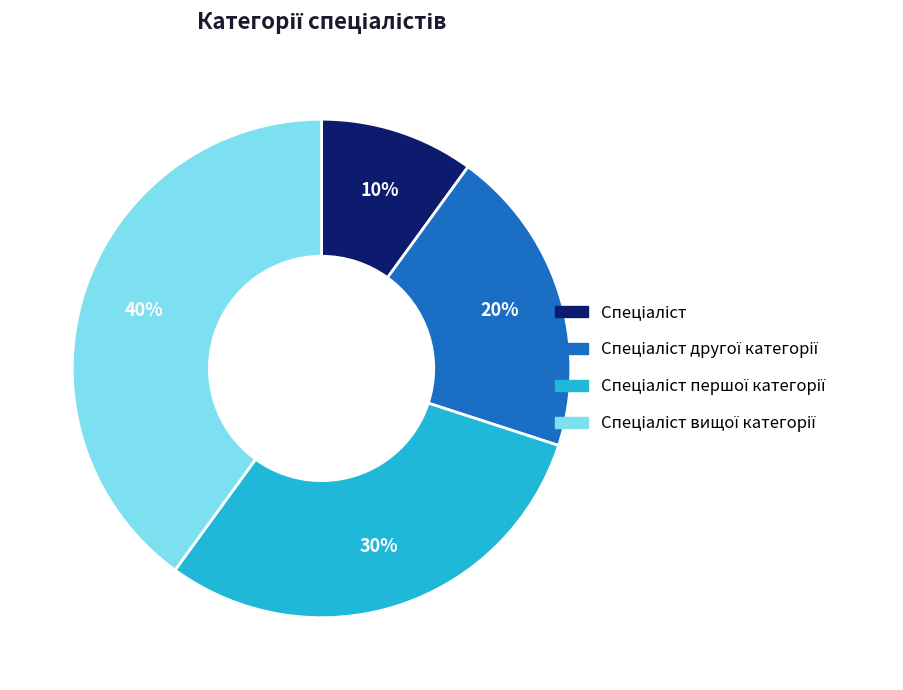

To the nearest percent, what is the average slice percentage?

25%